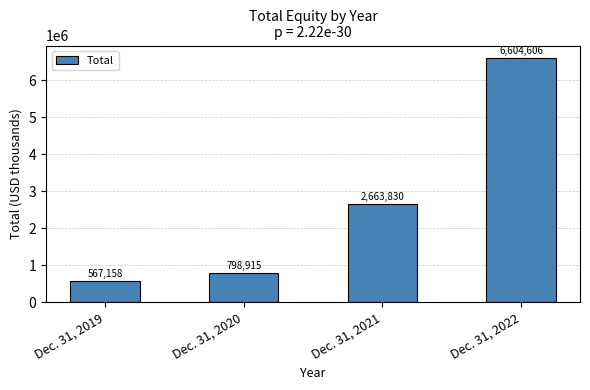

Read the value at Dec. 31, 2021.

2663830